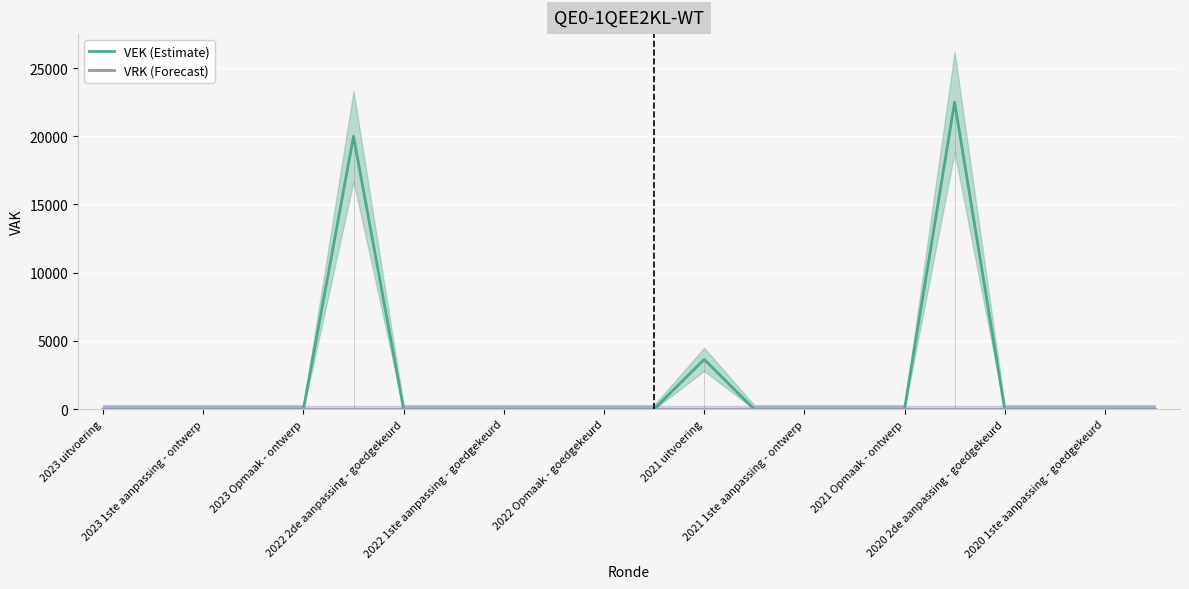

True or false: VEK (Estimate) has more than 1 points higher than both neighbors.

True